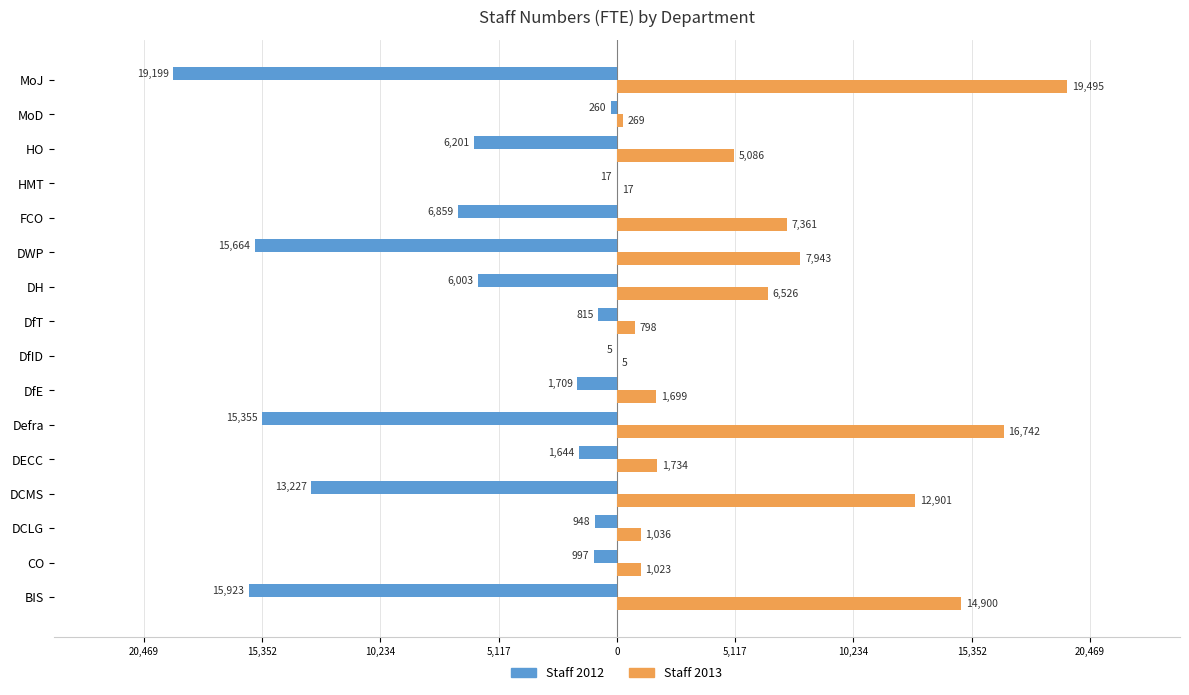

What is the highest value of the Staff 2012 series?

-5.0